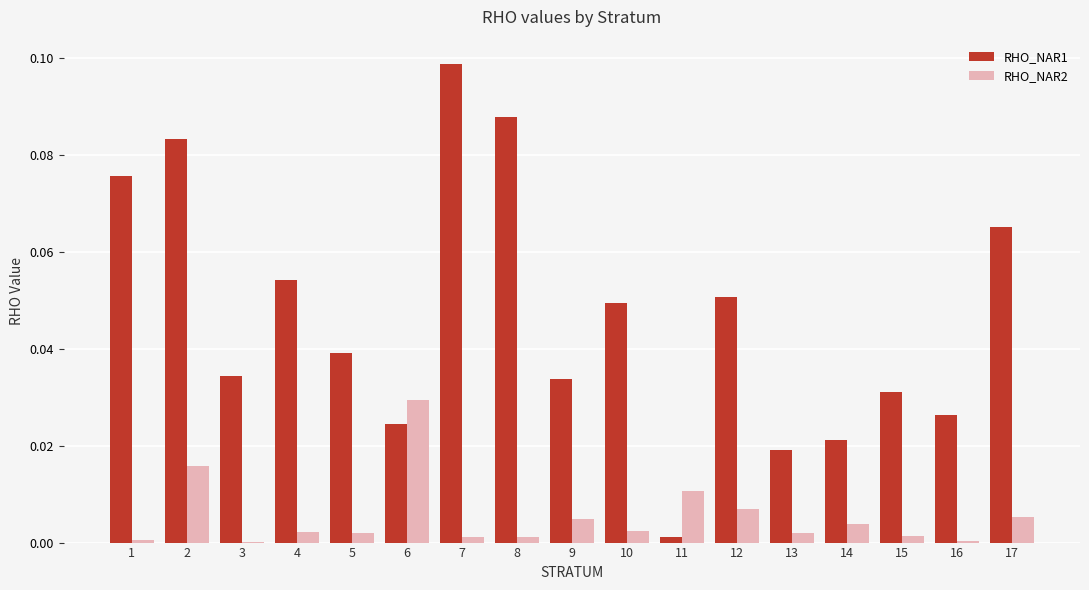

Is the value of RHO_NAR2 at 8 greater than the value of RHO_NAR1 at 10?

No